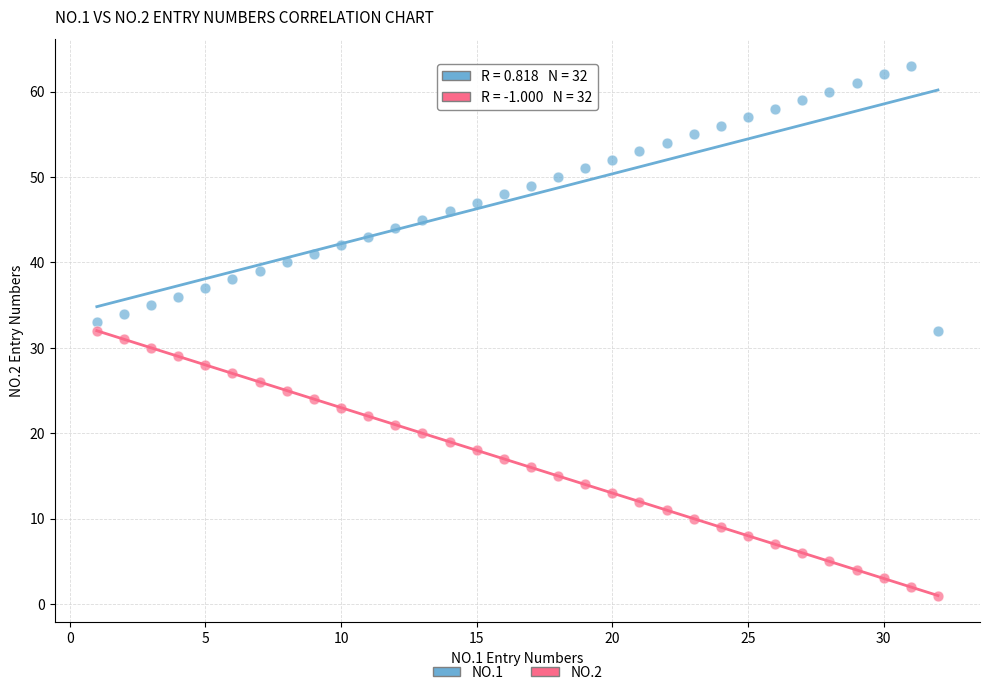

Across all data points, what is the range of Y values (max minus min)?

62